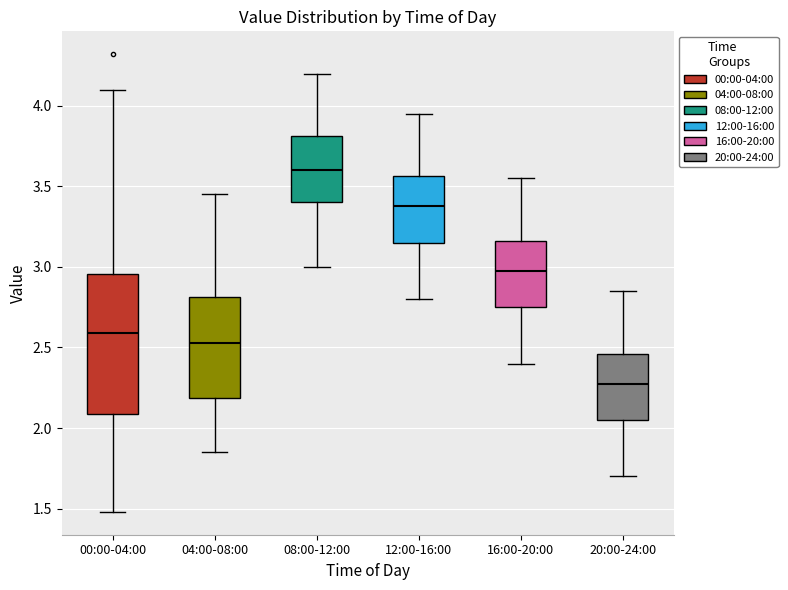

Reading left to right, read every box against the y-axis: the position of its median line, the range the box covers, and the ends of its whiskers. The values are not printed on the chart, so give them approximately, as read against the axis.

00:00-04:00: median 2.60, box 2.10 to 2.95, whiskers 1.50 to 4.10
04:00-08:00: median 2.55, box 2.20 to 2.80, whiskers 1.85 to 3.45
08:00-12:00: median 3.60, box 3.40 to 3.80, whiskers 3.00 to 4.20
12:00-16:00: median 3.40, box 3.15 to 3.55, whiskers 2.80 to 3.95
16:00-20:00: median 3.00, box 2.75 to 3.15, whiskers 2.40 to 3.55
20:00-24:00: median 2.30, box 2.05 to 2.45, whiskers 1.70 to 2.85